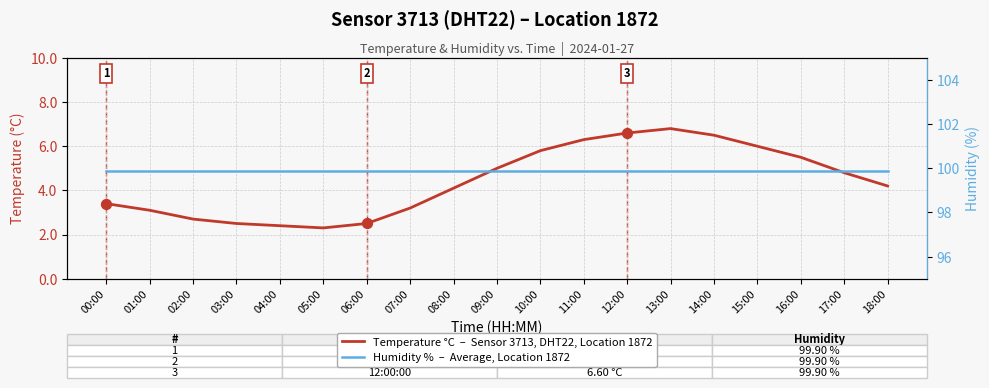

Which series reaches the maximum Y coordinate?

Humidity %  –  Average, Location 1872